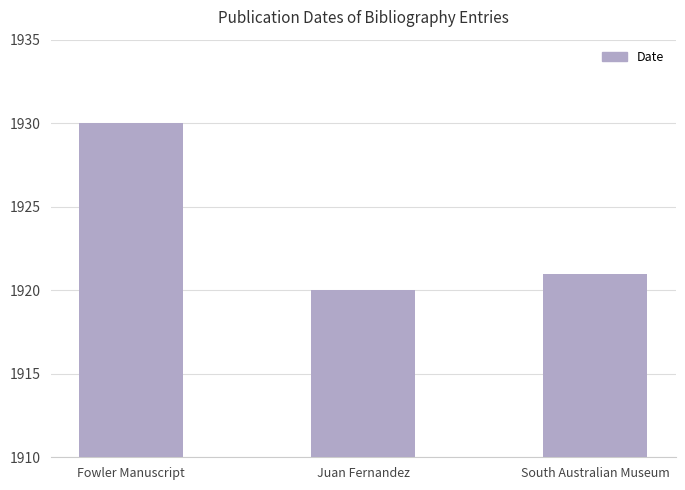

What is the greatest value displayed?

1930